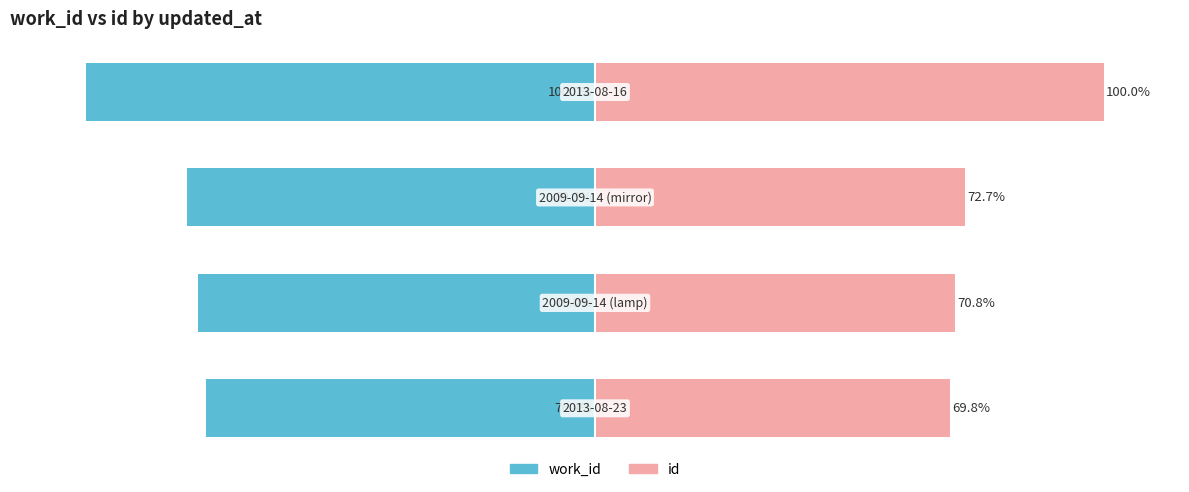

What are all the series names shown in the legend?

work_id, id